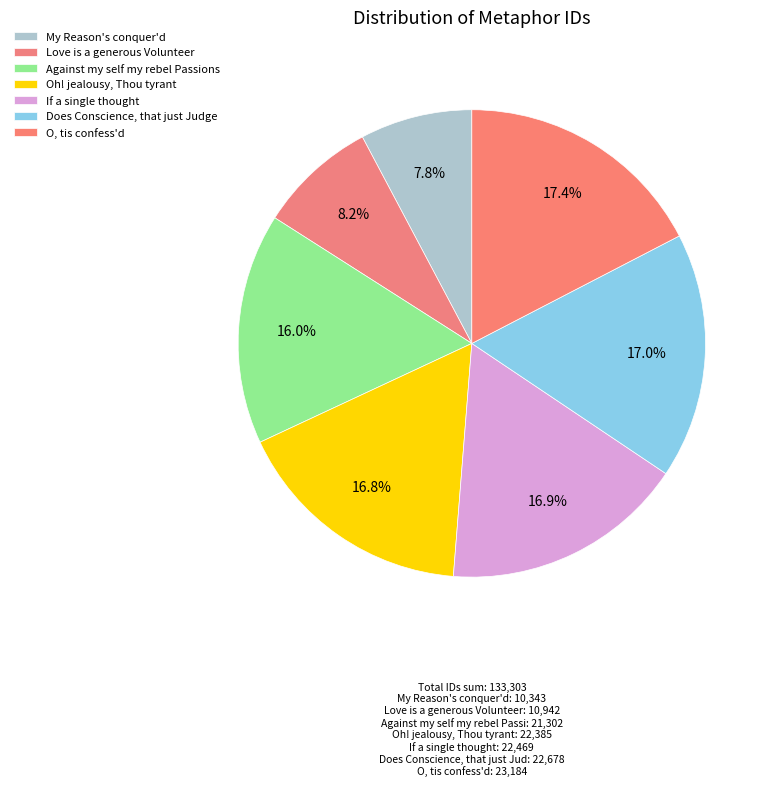

To the nearest percent, what portion does Oh! jealousy, Thou tyrant represent?

17%